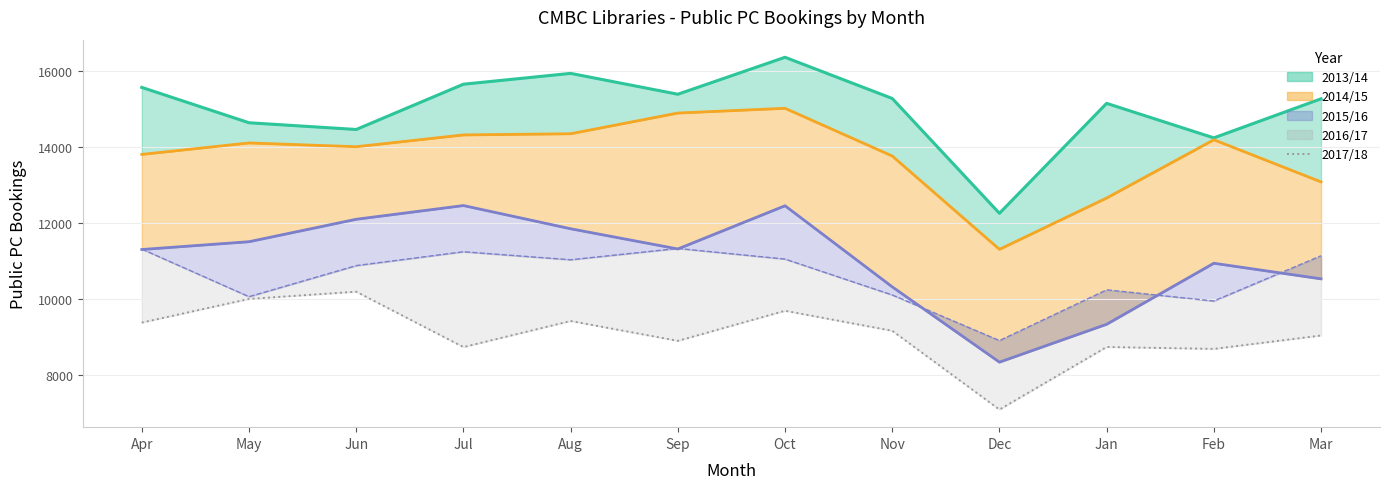

What is the value of the 7th point from the left?

9693